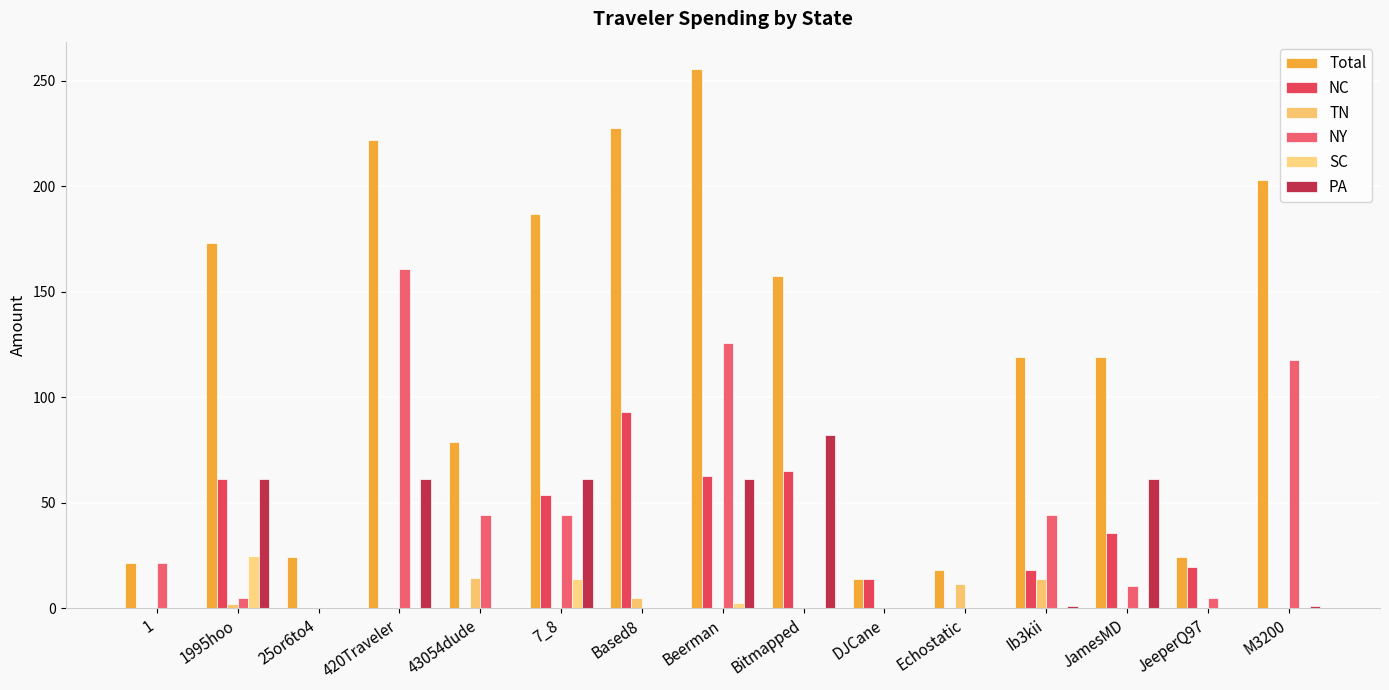

How many groups of bars are there?

15